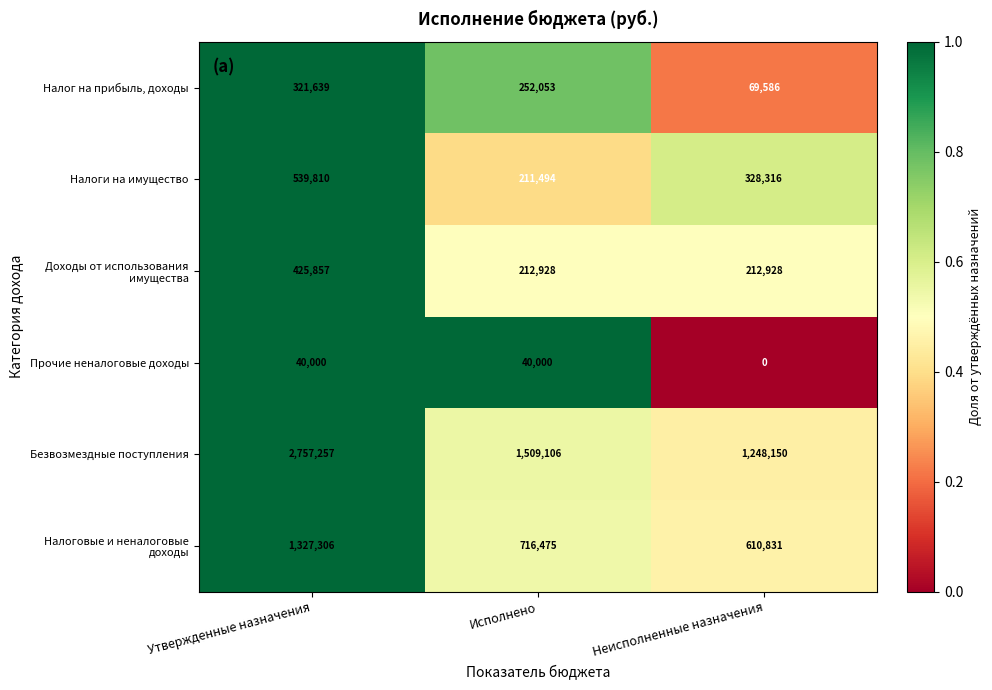

Between Утвержденные назначения and Исполнено, which series saw the biggest shift?

Безвозмездные поступления